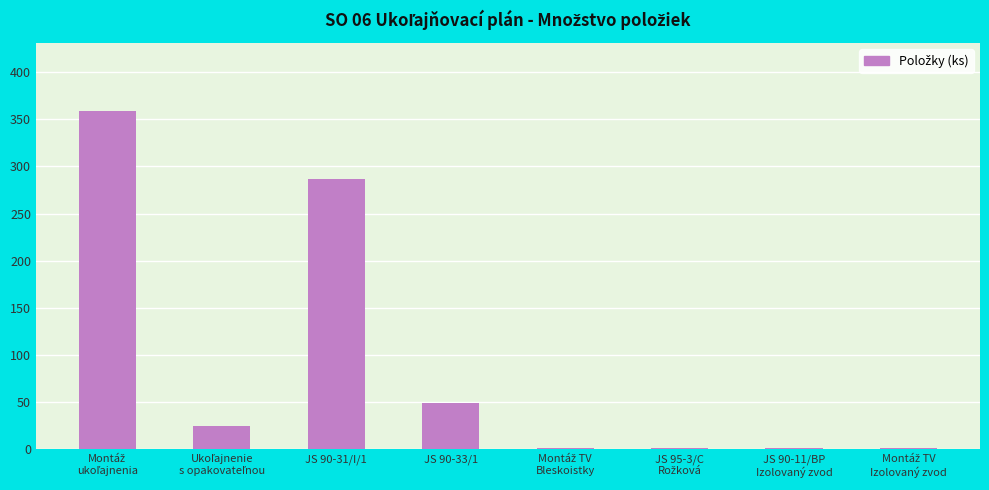

What is the difference between the maximum and minimum values?

357